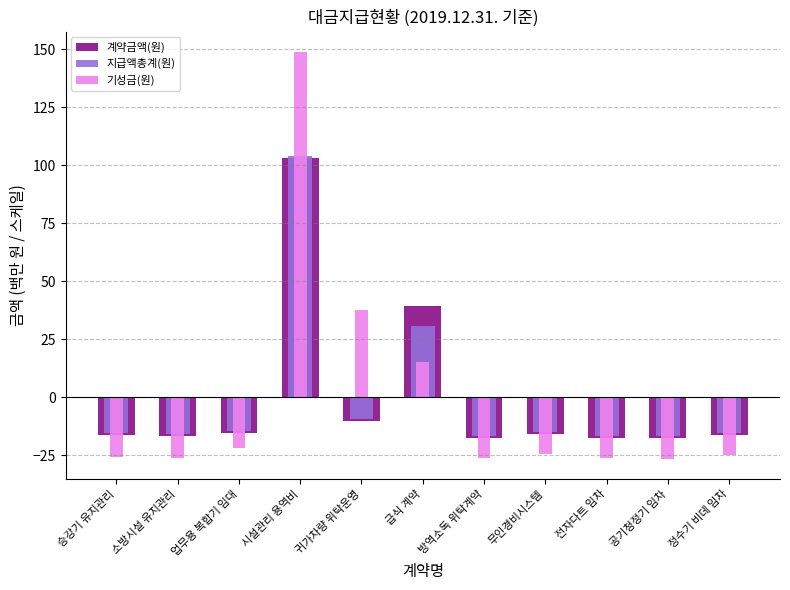

What is the difference between the highest and lowest values at 방역소독 위탁계약?

9.2